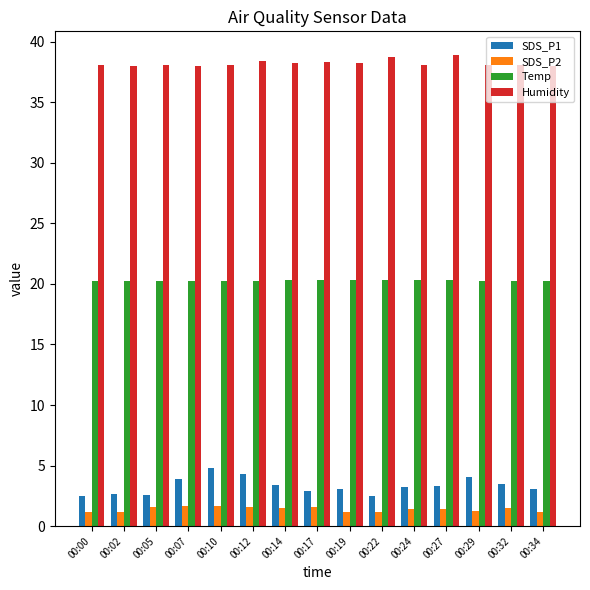

What is the maximum value shown in the chart?

38.9